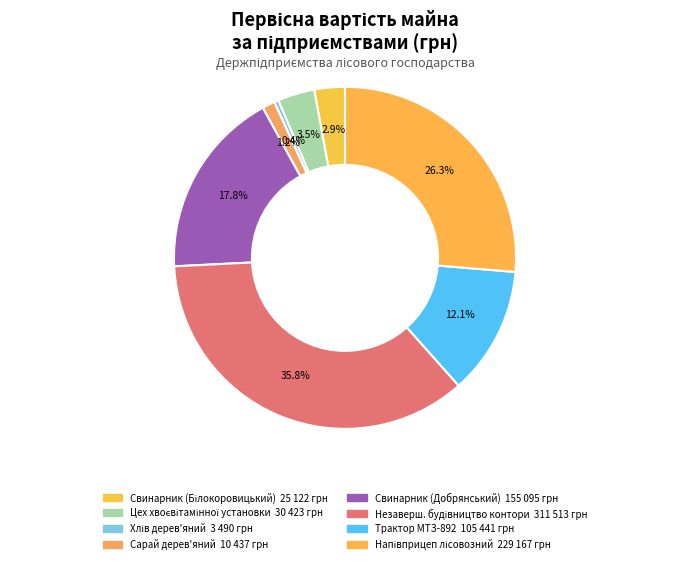

To the nearest percent, what is the average slice percentage?

12%